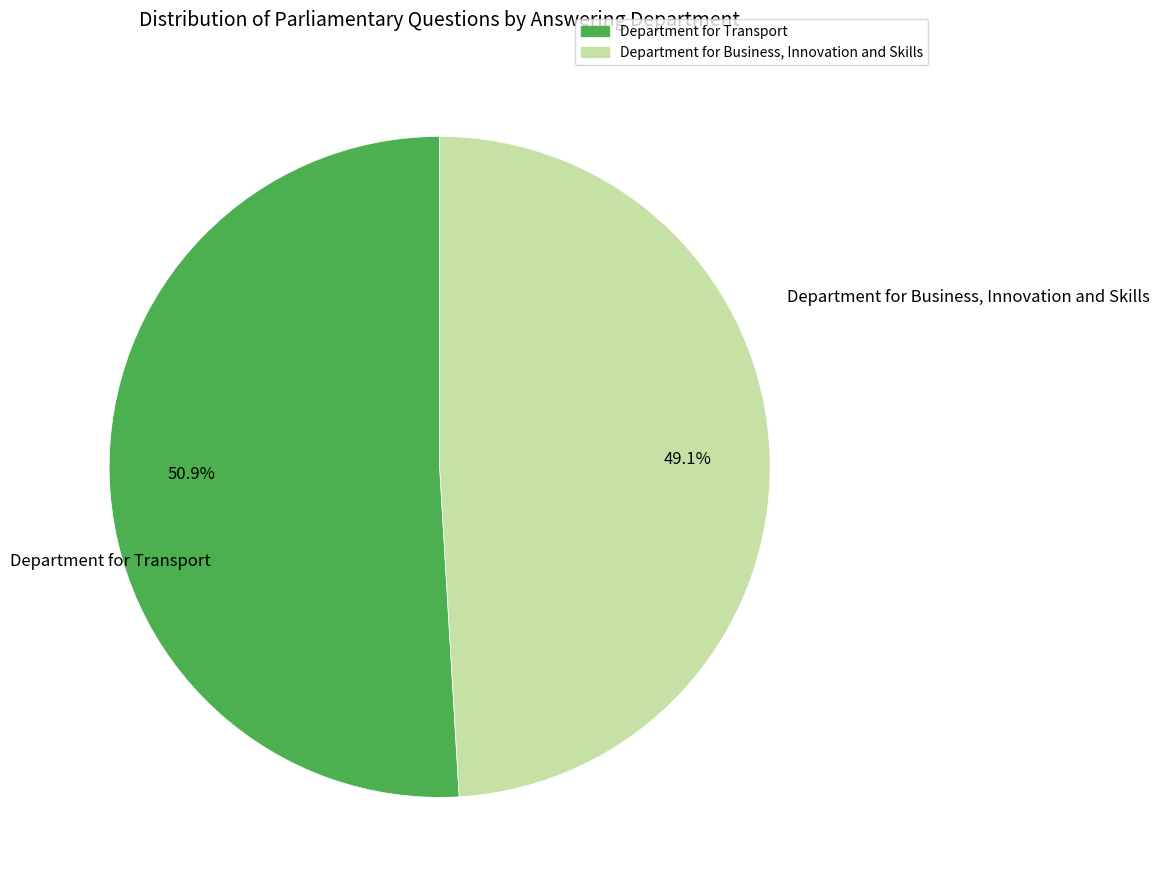

How many segments does this pie chart have?

2